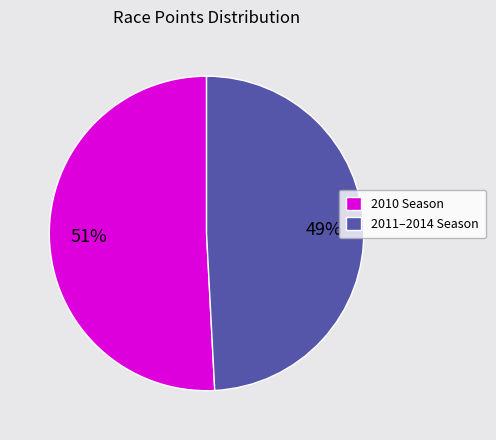

To the nearest percent, what percentage of the pie is 2011–2014 Season?

49%